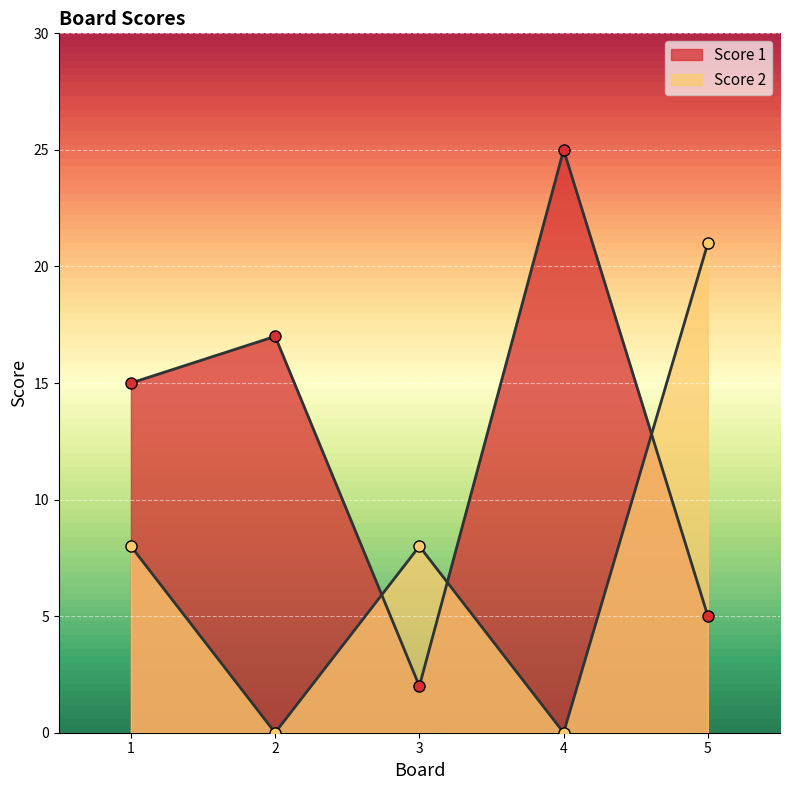

What is the difference between the highest and lowest values at 2?

17